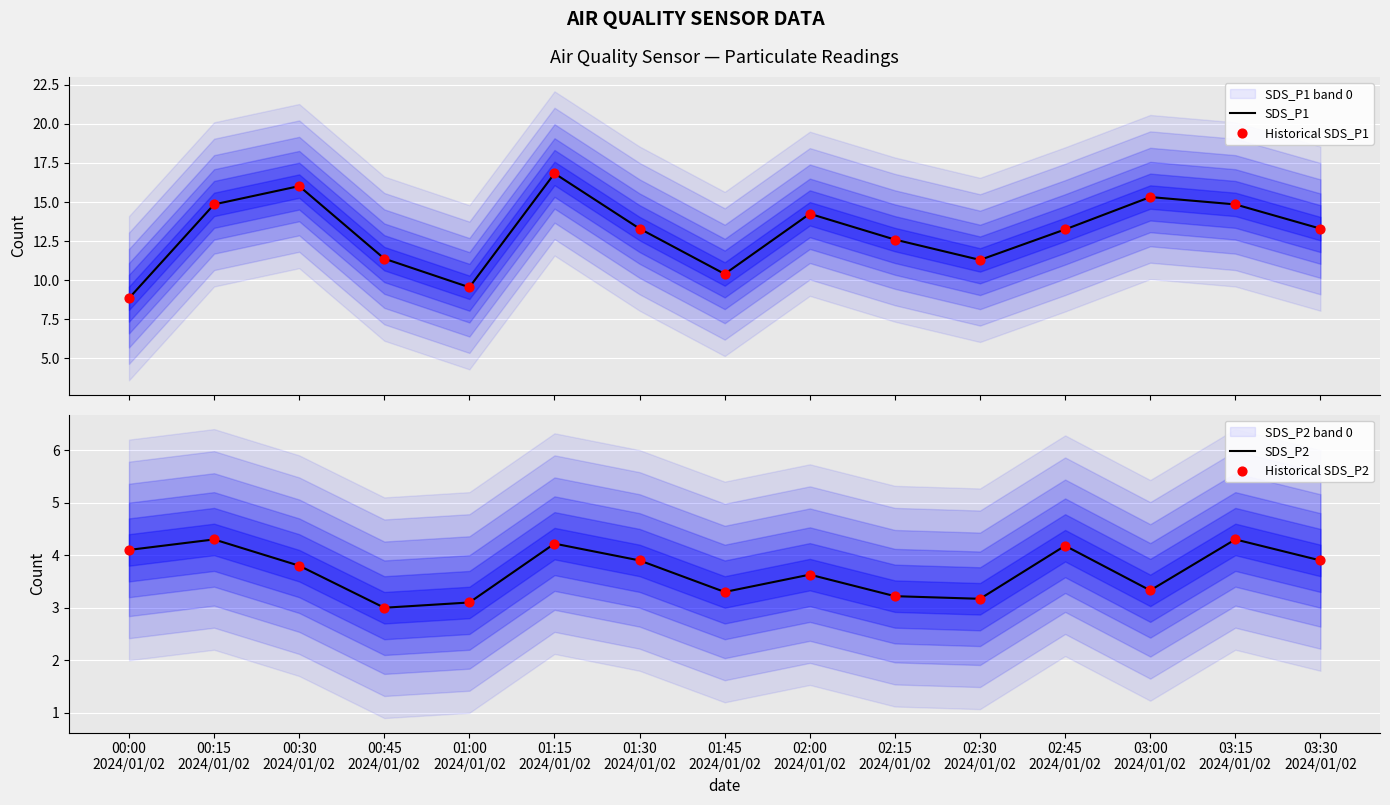

Which series has the widest spread of Y values?

SDS_P1